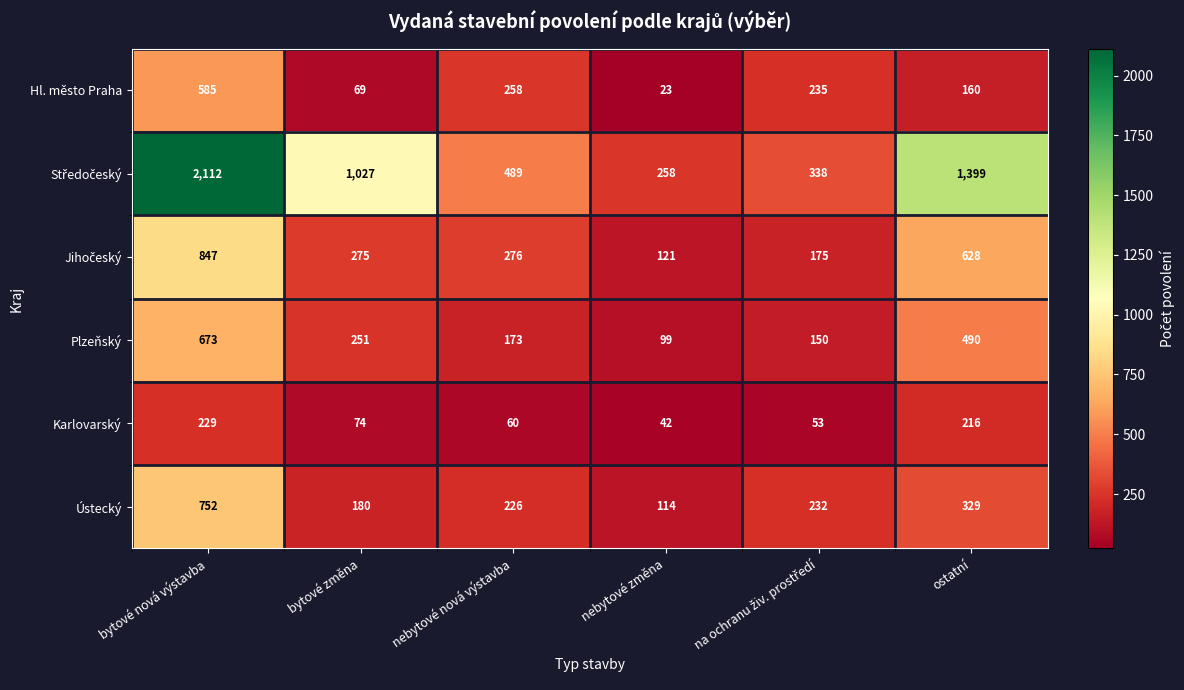

Is it true that Hl. město Praha equals 34 at nebytové změna?

False